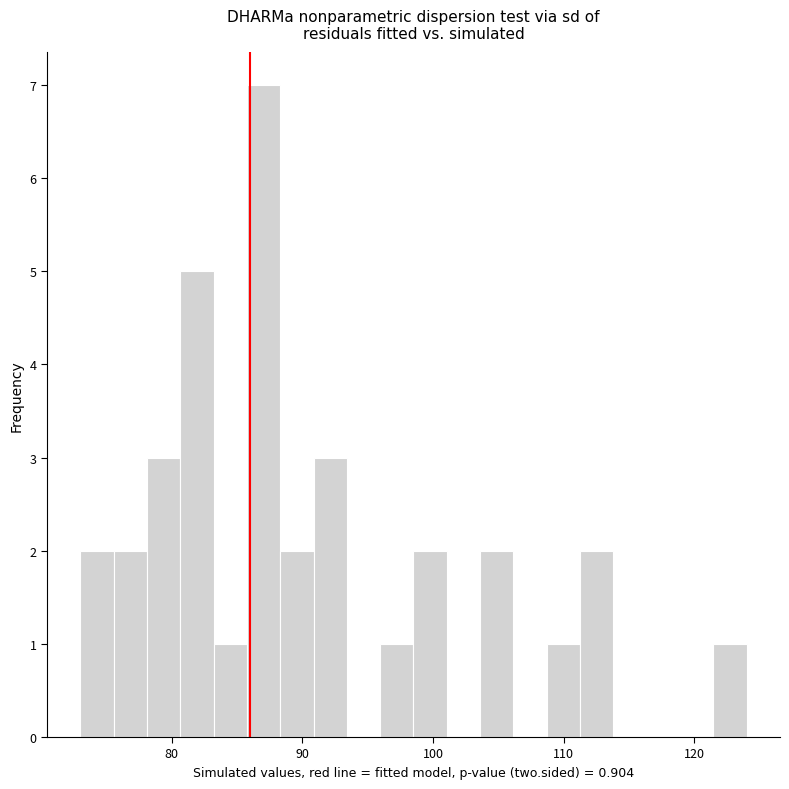

Read against the x-axis, roughly where is the centre of the tallest bar?

87